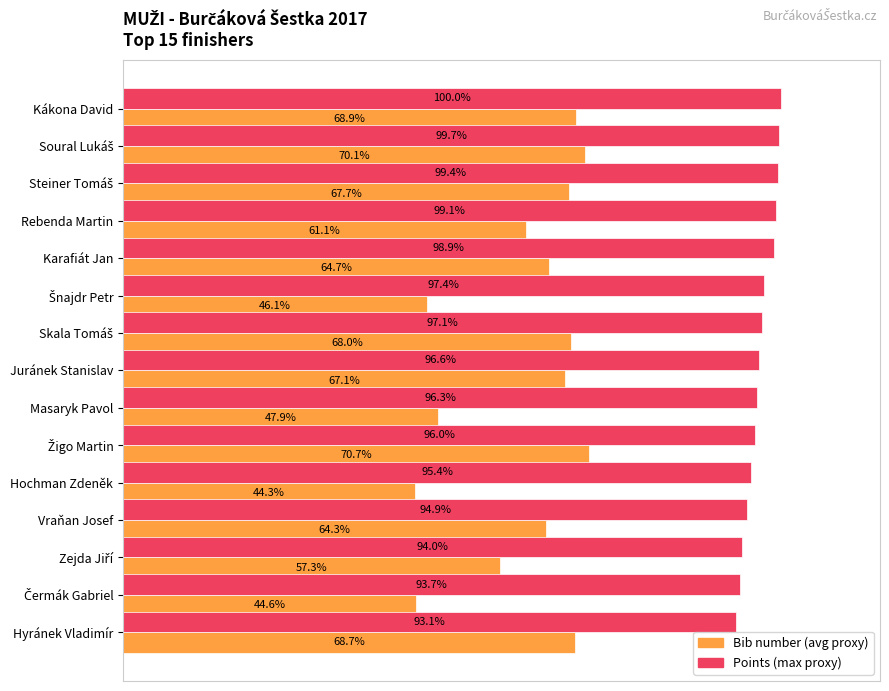

At which category does the chart reach its minimum across all series?

Hochman Zdeněk